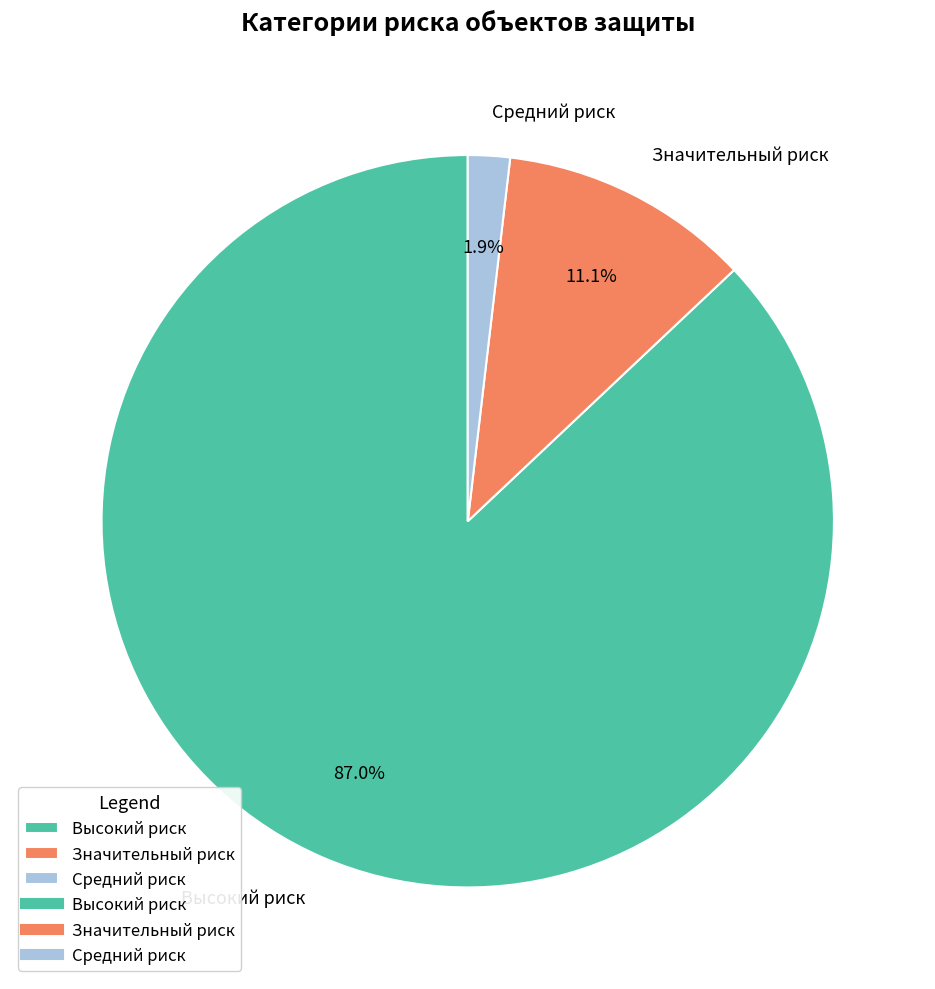

Rank the categories by value from highest to lowest.

Высокий риск, Значительный риск, Средний риск